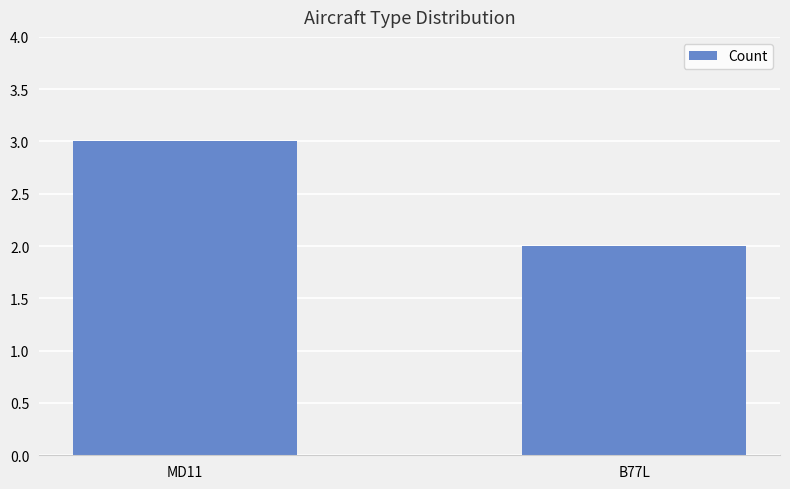

Rank the categories by value from lowest to highest.

B77L, MD11